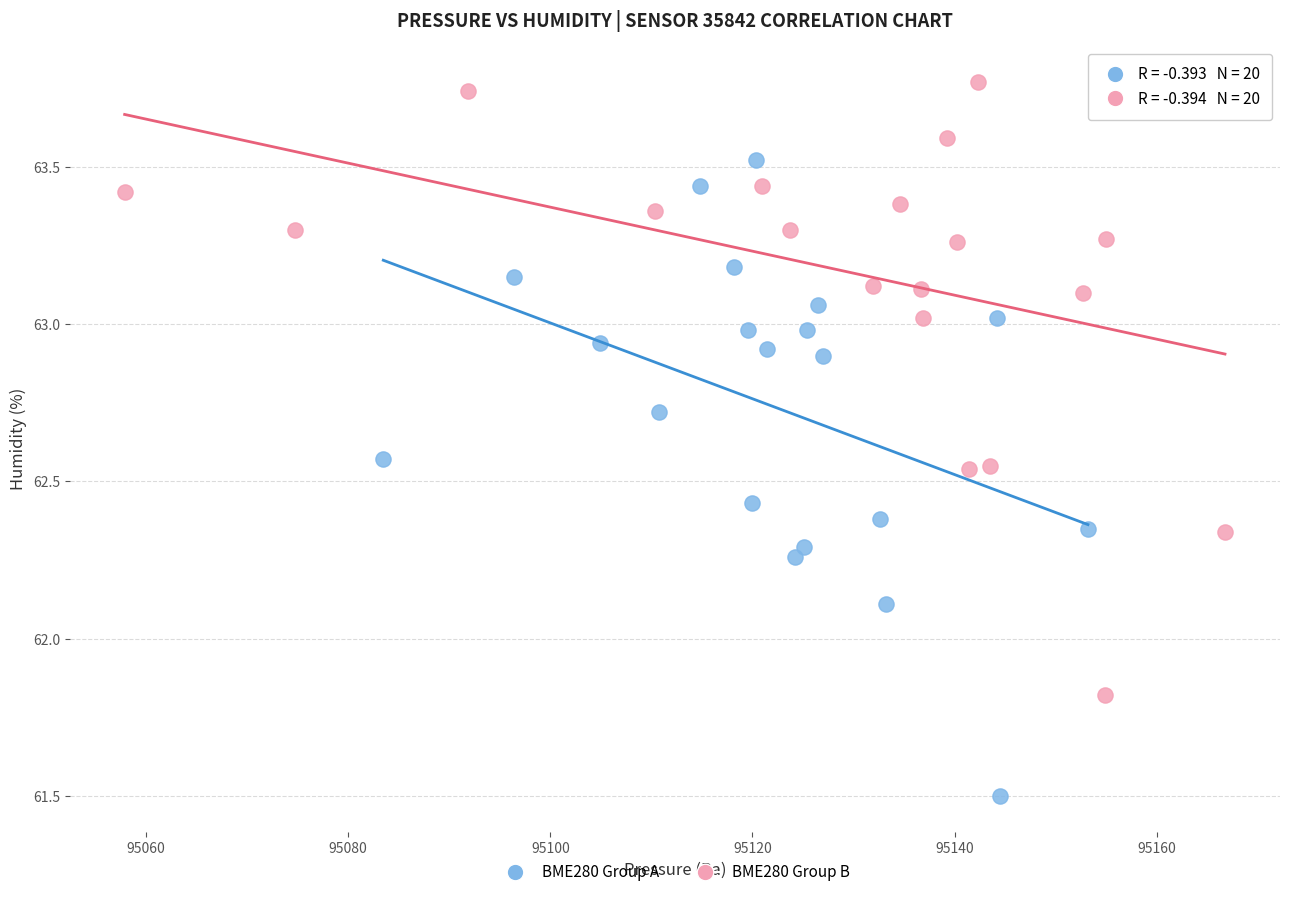

Which series contains the highest Y value?

BME280 Group B